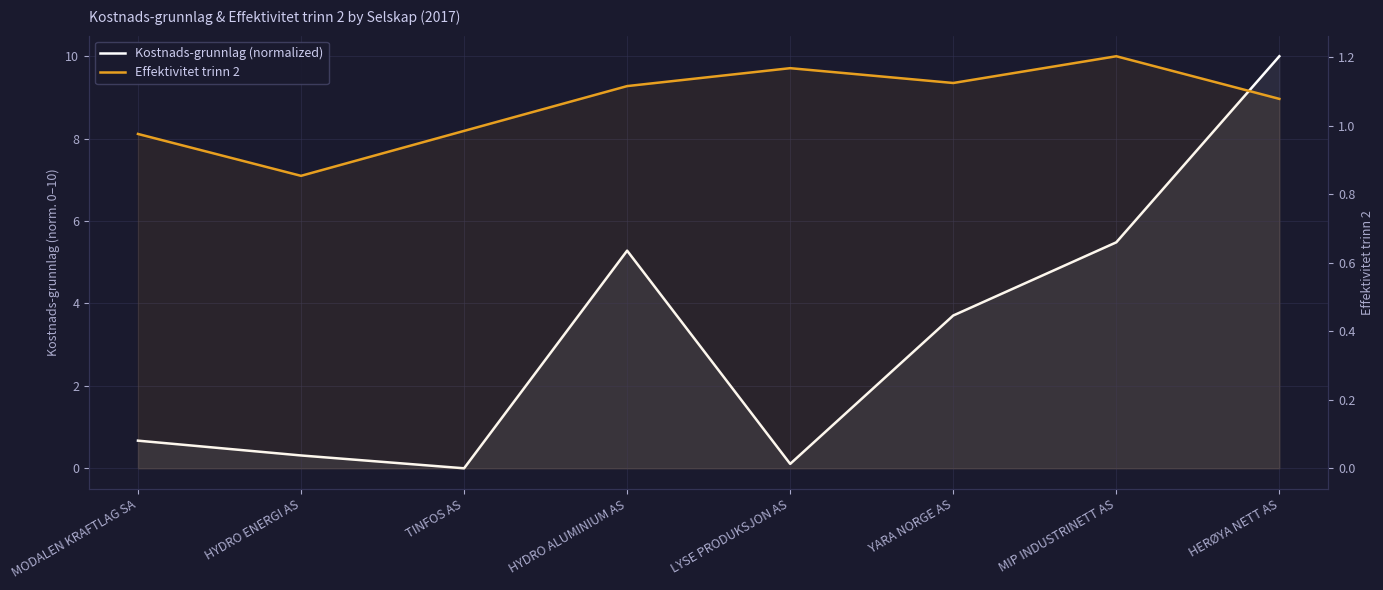

Which category has the lowest value in the Effektivitet trinn 2 series?

HYDRO ENERGI AS